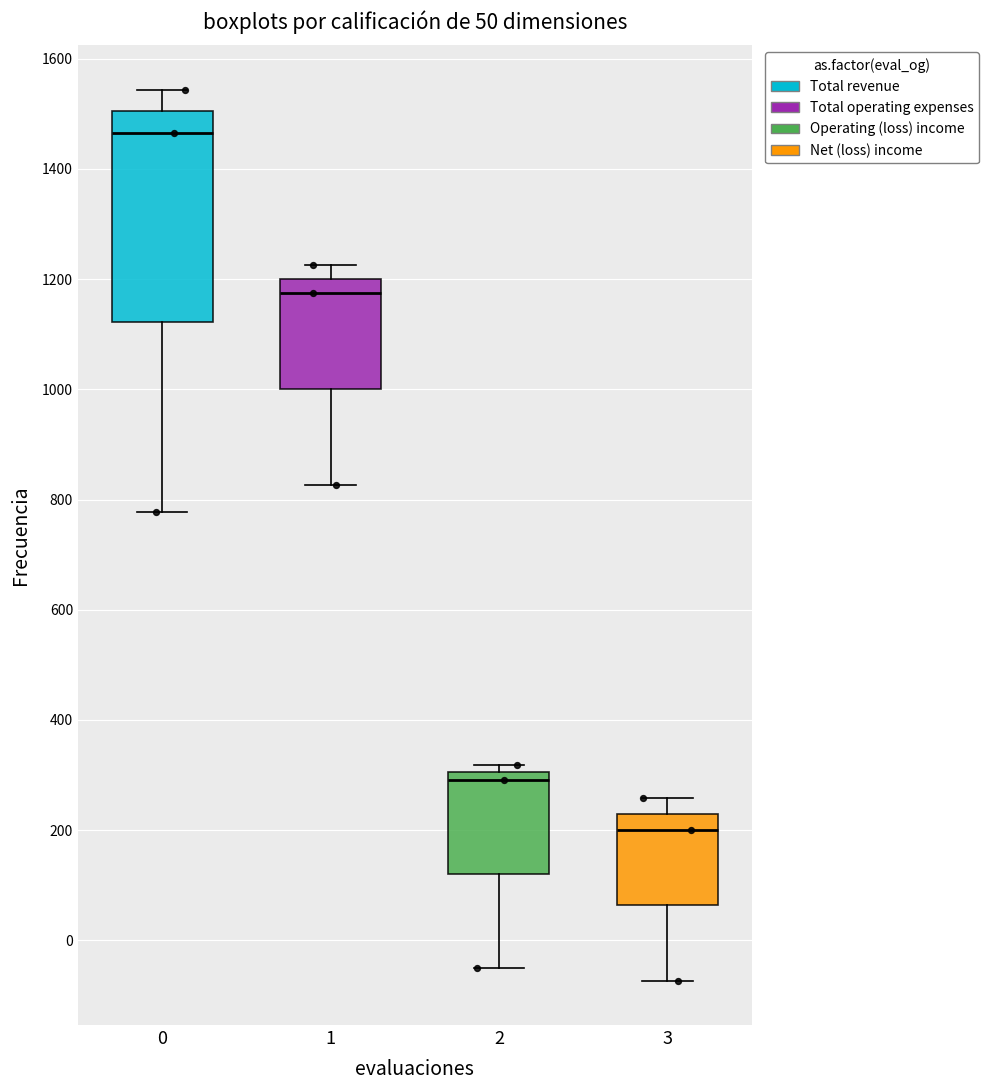

Comparing the boxes themselves (not the whiskers), which one is the tallest?

0